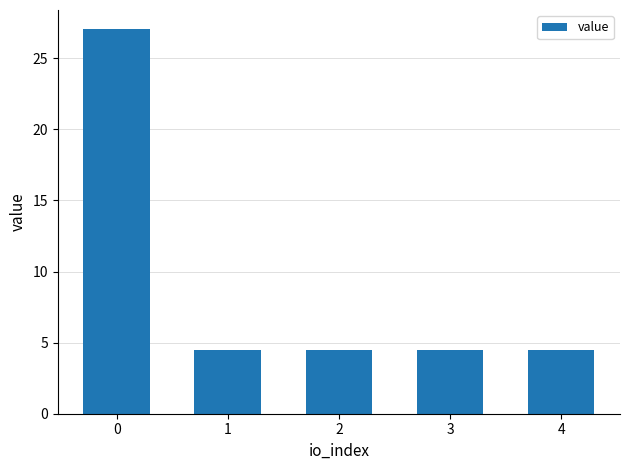

What is the smallest value displayed?

4.5